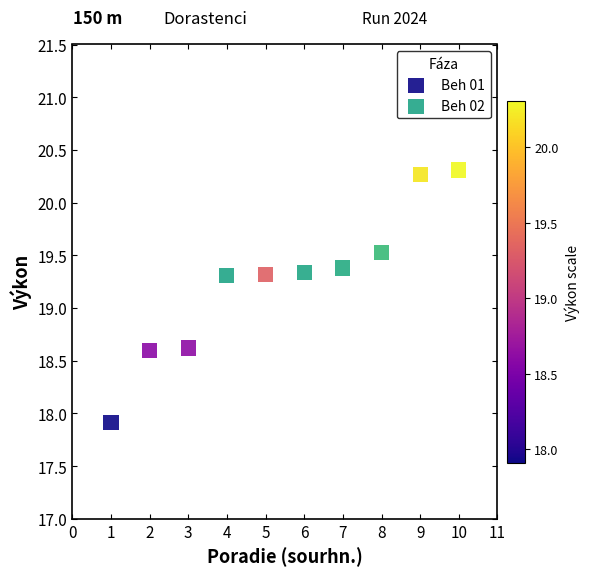

Which series reaches the minimum Y coordinate?

Beh 01